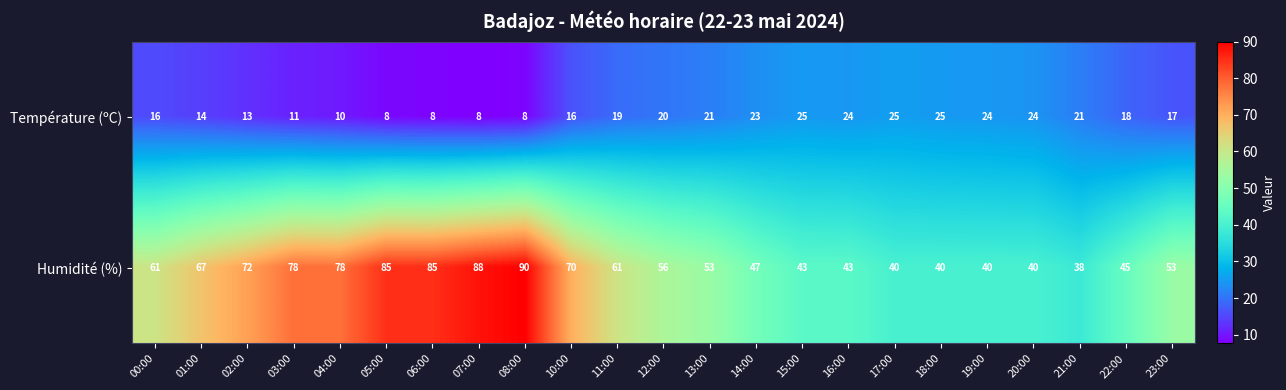

Which series has the largest total across all categories?

Humidité (%)